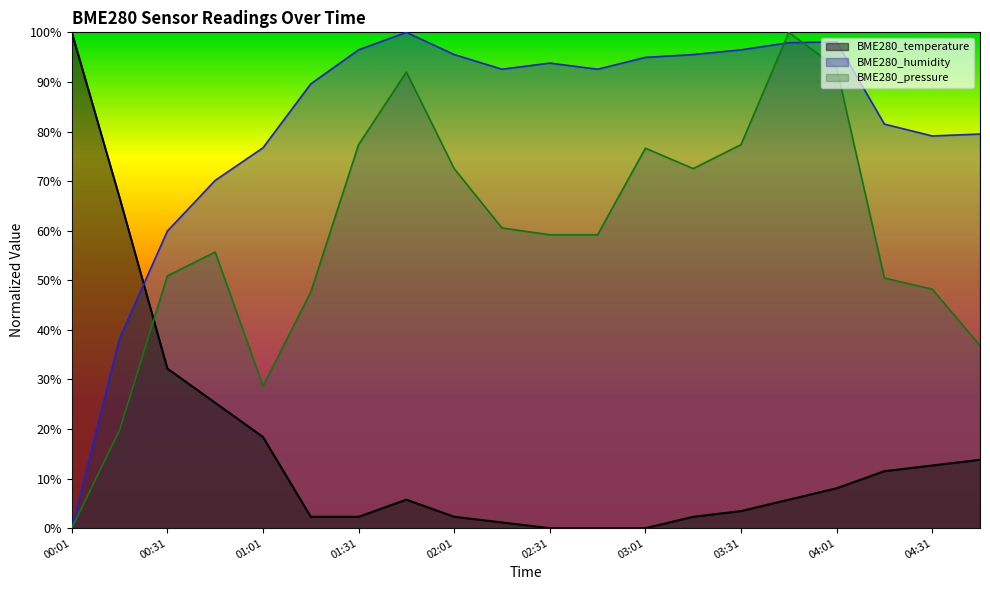

Between 04:01 and 04:16, which is larger?

04:16